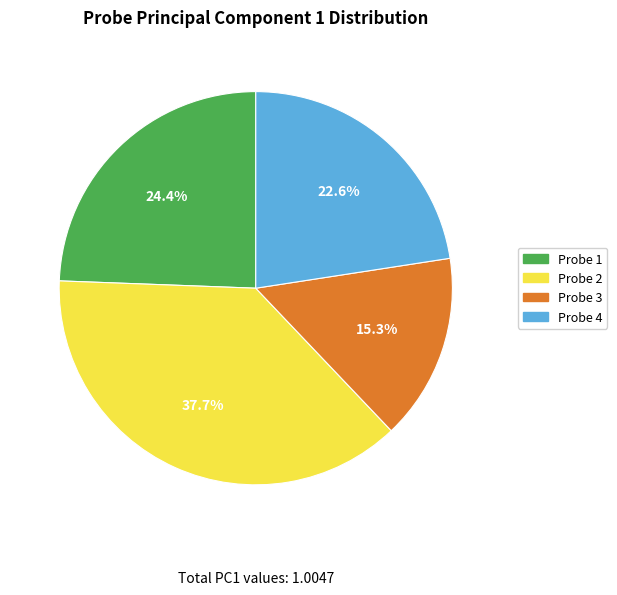

Is it true that Probe 3 is 15% of the pie?

True